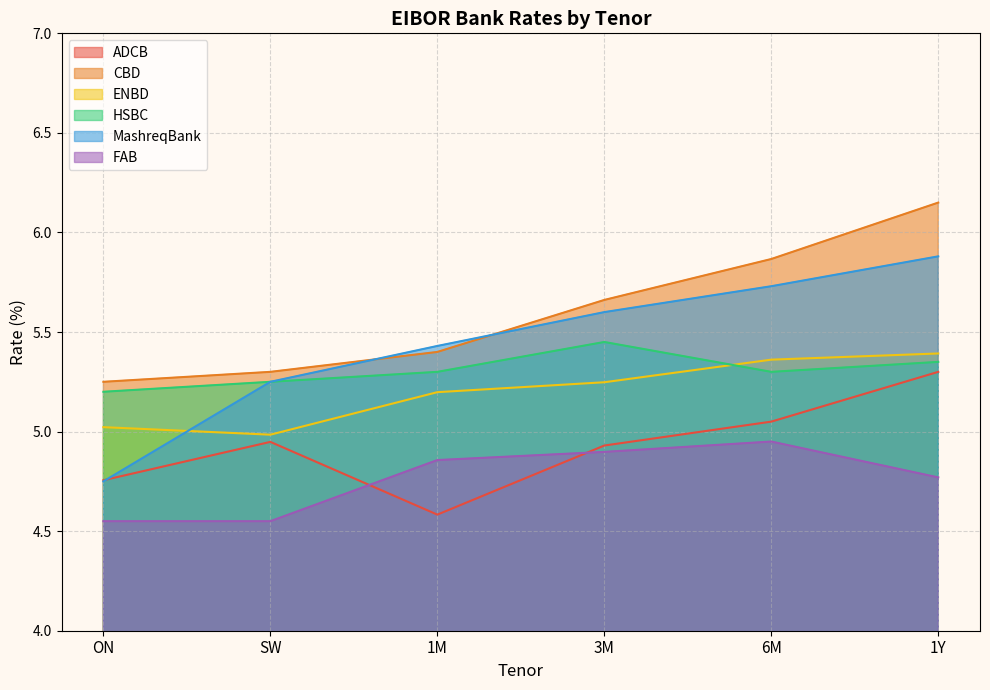

What is the greatest value displayed?

6.2